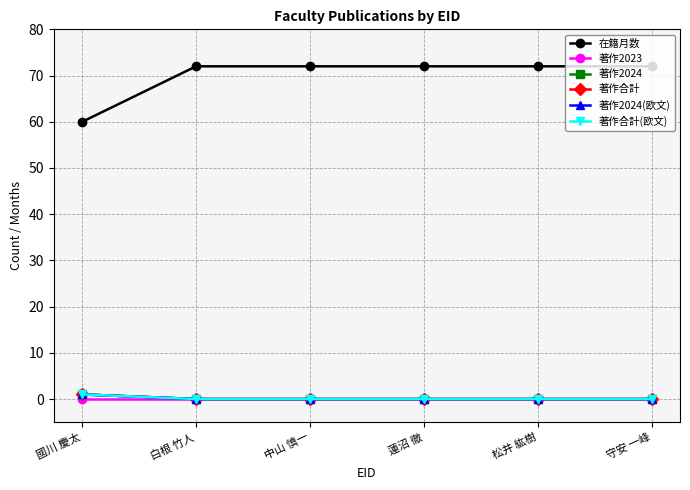

True or false: 著作2024 has more than 2 interior local peaks.

False